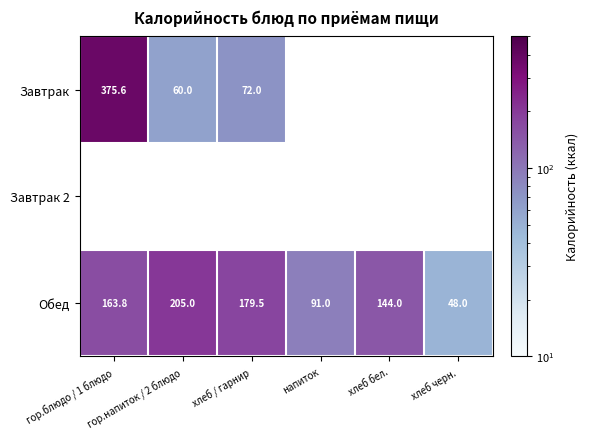

How many categories are shown in the chart?

6